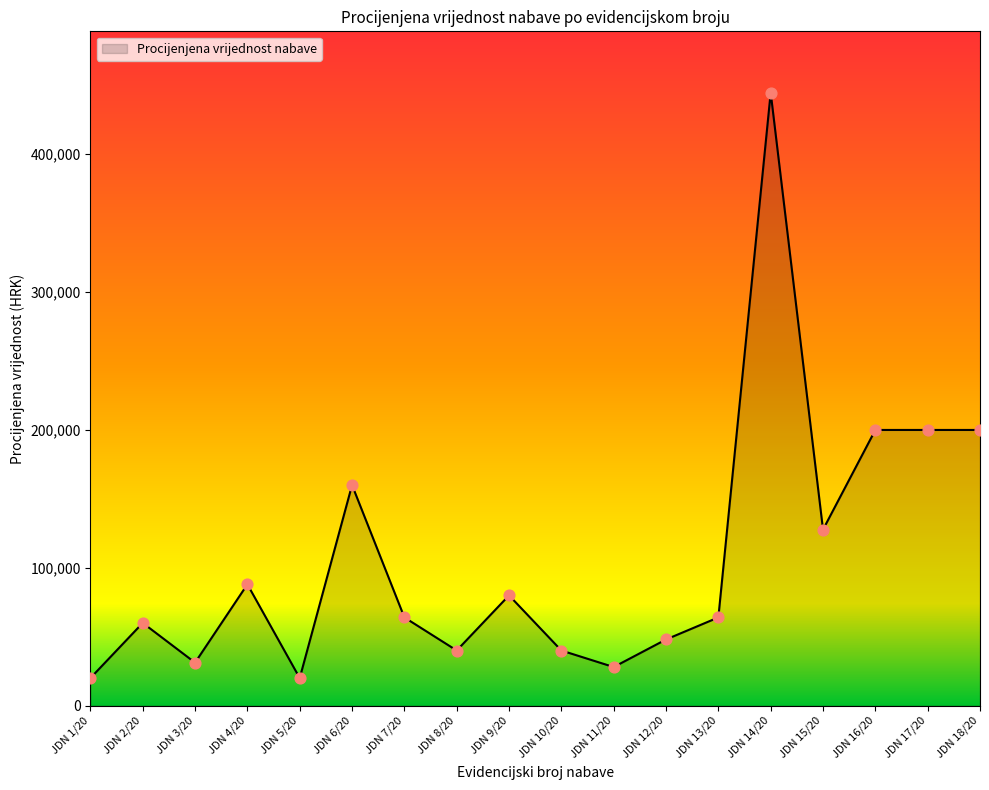

What is the change in value from JDN 9/20 to JDN 15/20?

+47699